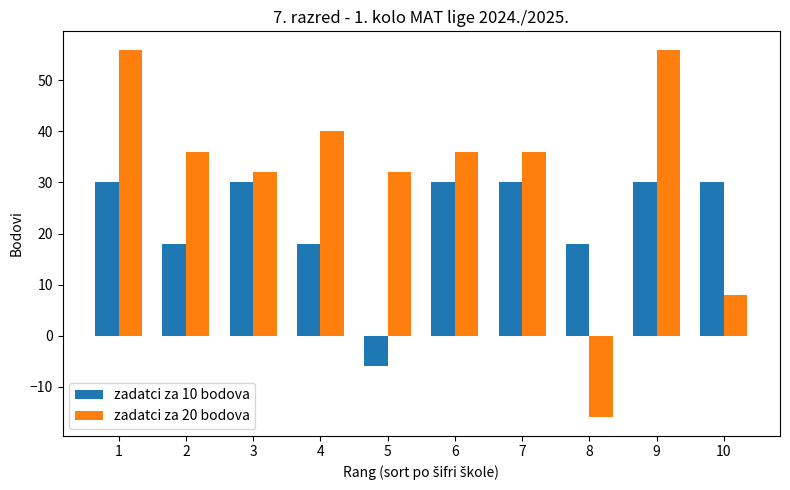

Which category has the lowest value across all series?

8